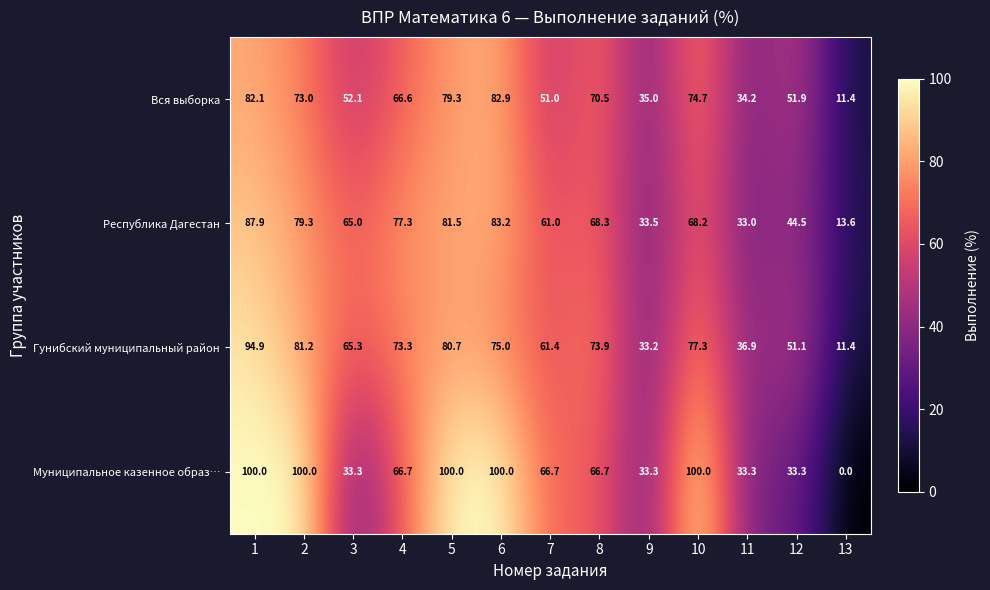

What is the spread (max minus min) of values at 8?

7.2